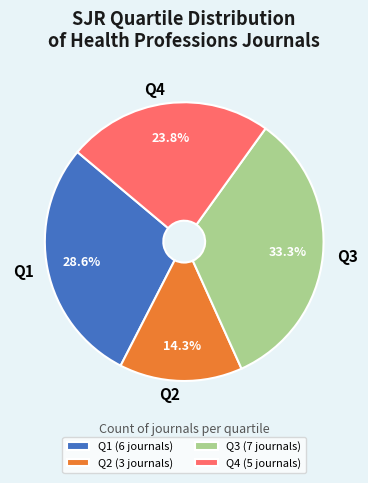

Is it true that Q3 is 22% of the pie?

False